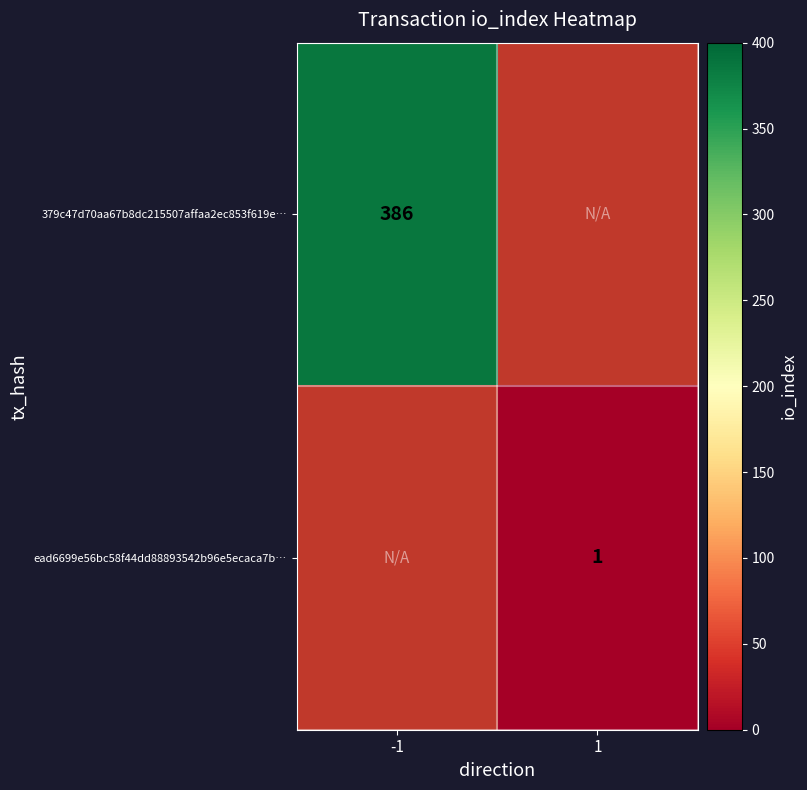

The 379c47d70aa67b8dc215507affaa2ec853f619e… series shows 111 at -1. True or false?

False